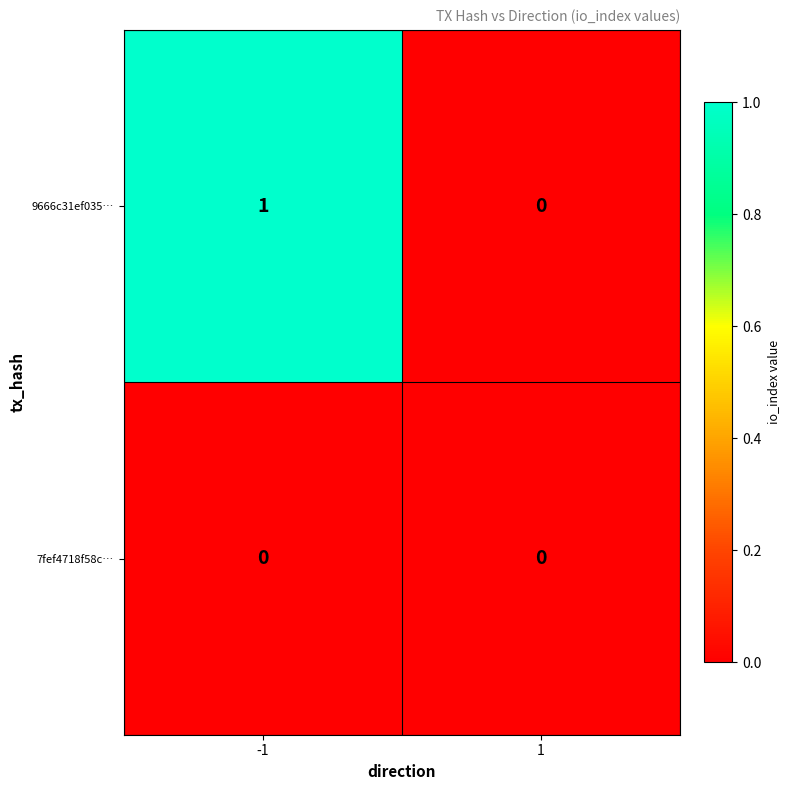

Reading left to right, extract all data points from this chart.

9666c31ef035…: 1	0
7fef4718f58c…: 0	0